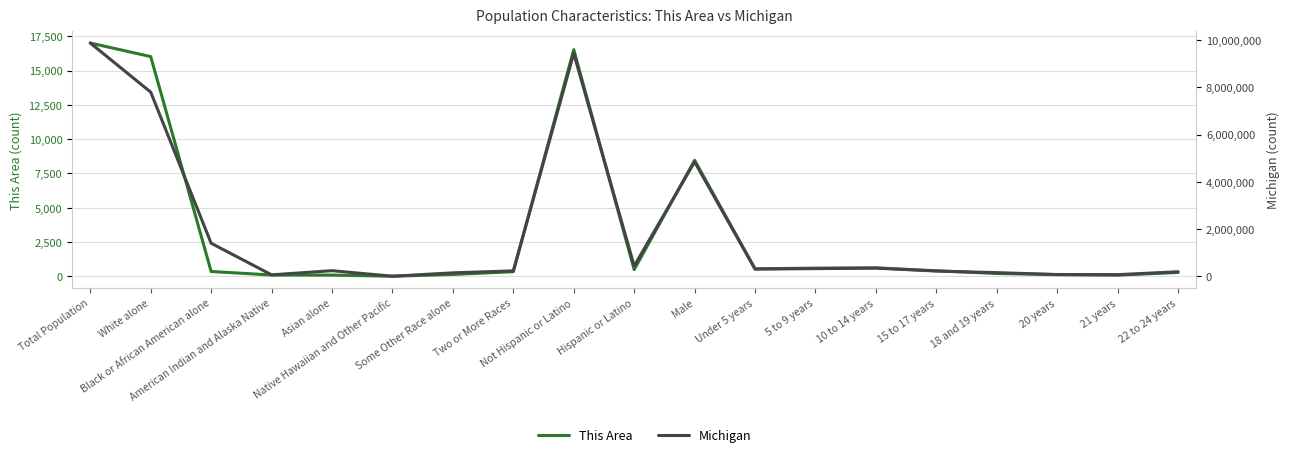

How many lines are shown in the chart?

2